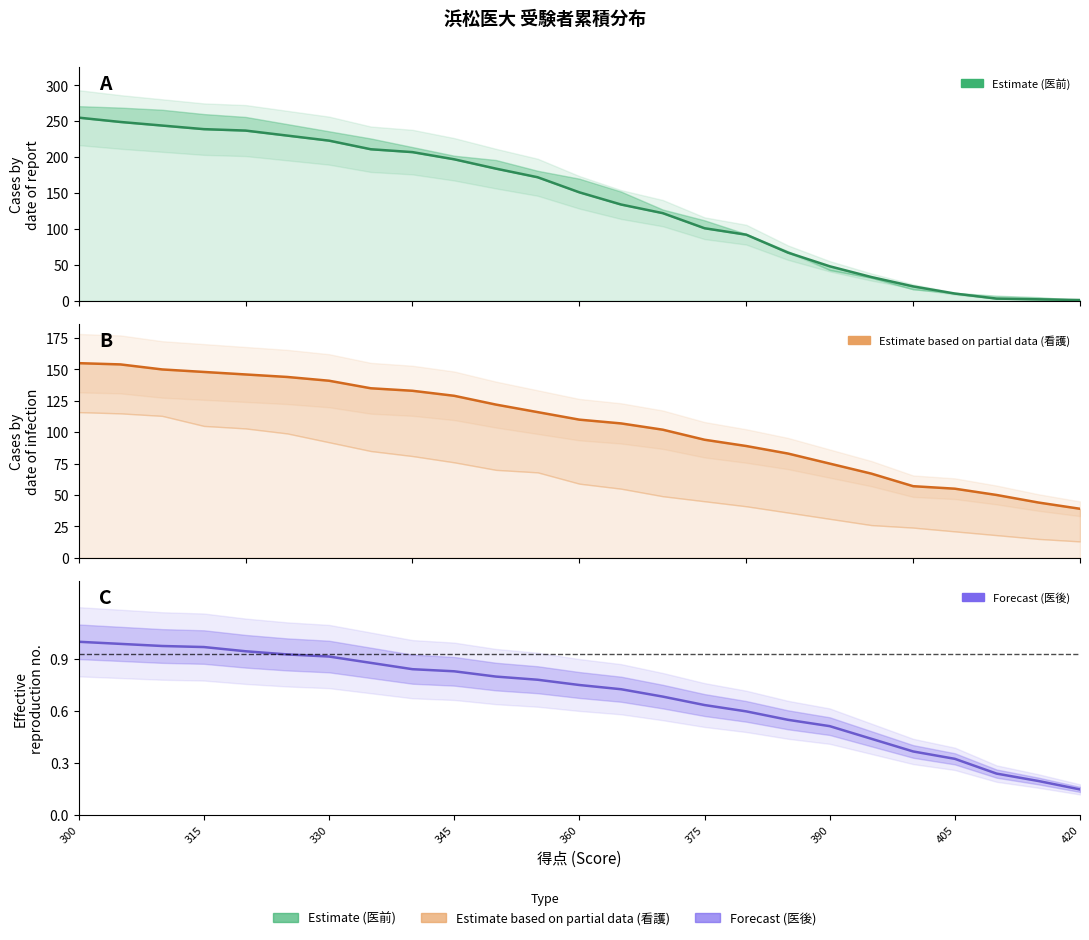

What is the spread (max minus min) of values at 390?

74.5